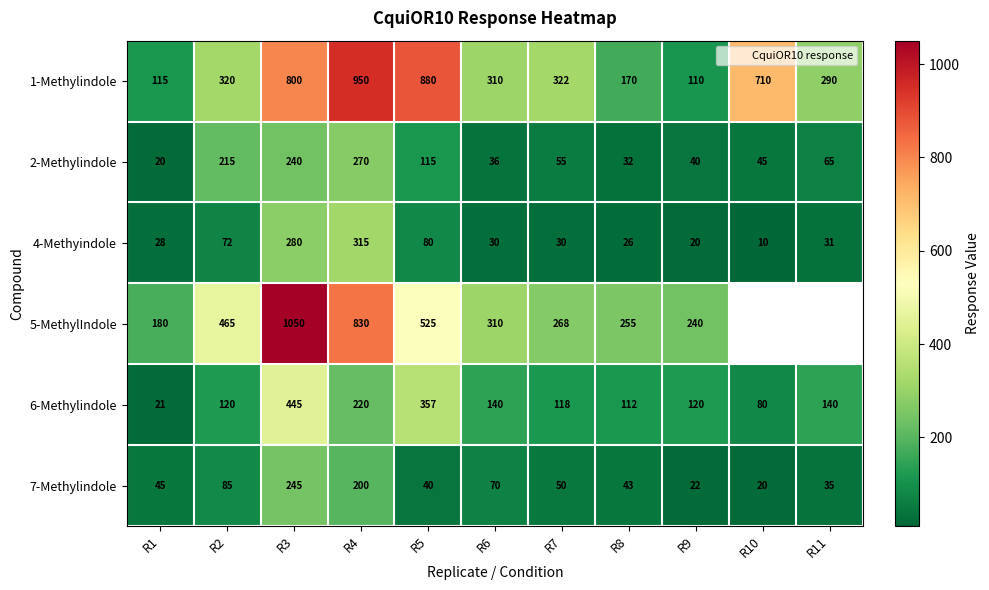

The 1-Methylindole series shows 1159.8 at R10. True or false?

False